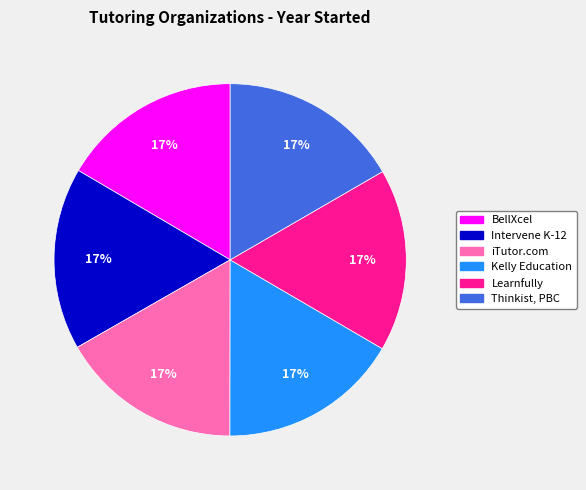

Is there any slice that represents more than half of the pie?

No